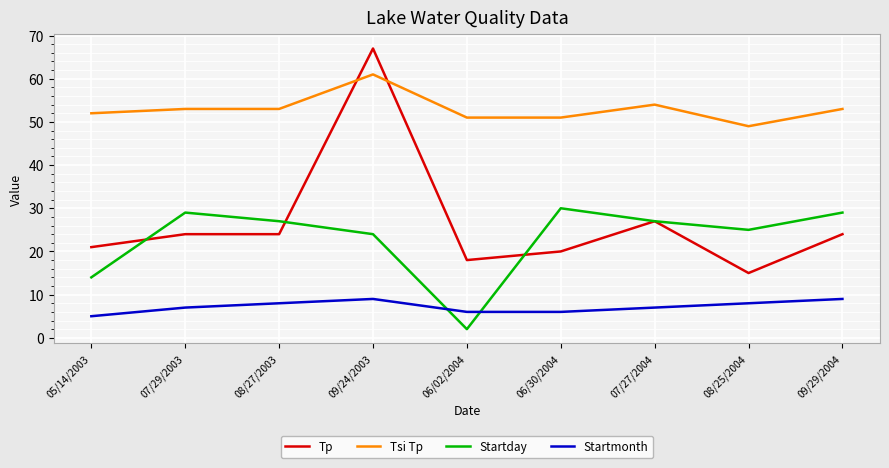

Reading right to left, list all the values displayed in this chart.

Tp: 09/29/2004=24	08/25/2004=15	07/27/2004=27	06/30/2004=20	06/02/2004=18	09/24/2003=67	08/27/2003=24	07/29/2003=24	05/14/2003=21
Tsi Tp: 09/29/2004=53	08/25/2004=49	07/27/2004=54	06/30/2004=51	06/02/2004=51	09/24/2003=61	08/27/2003=53	07/29/2003=53	05/14/2003=52
Startday: 09/29/2004=29	08/25/2004=25	07/27/2004=27	06/30/2004=30	06/02/2004=2	09/24/2003=24	08/27/2003=27	07/29/2003=29	05/14/2003=14
Startmonth: 09/29/2004=9	08/25/2004=8	07/27/2004=7	06/30/2004=6	06/02/2004=6	09/24/2003=9	08/27/2003=8	07/29/2003=7	05/14/2003=5